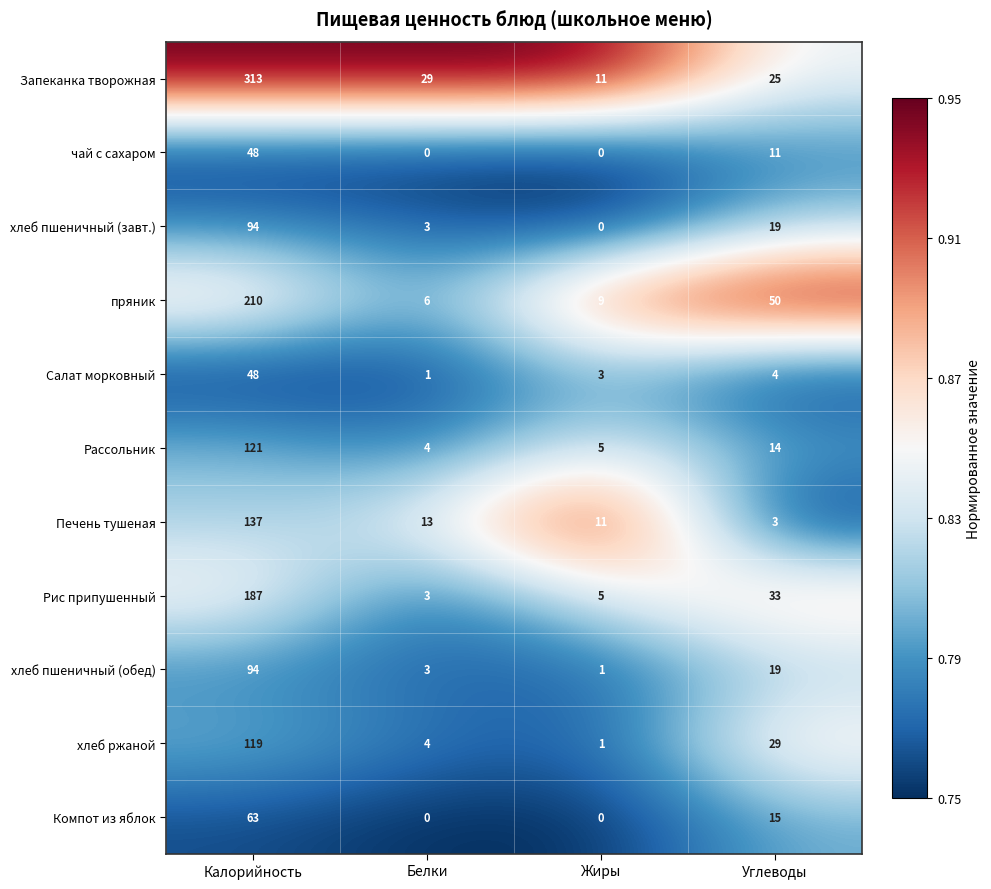

True or false: Рассольник has a value of 4 at Белки.

True